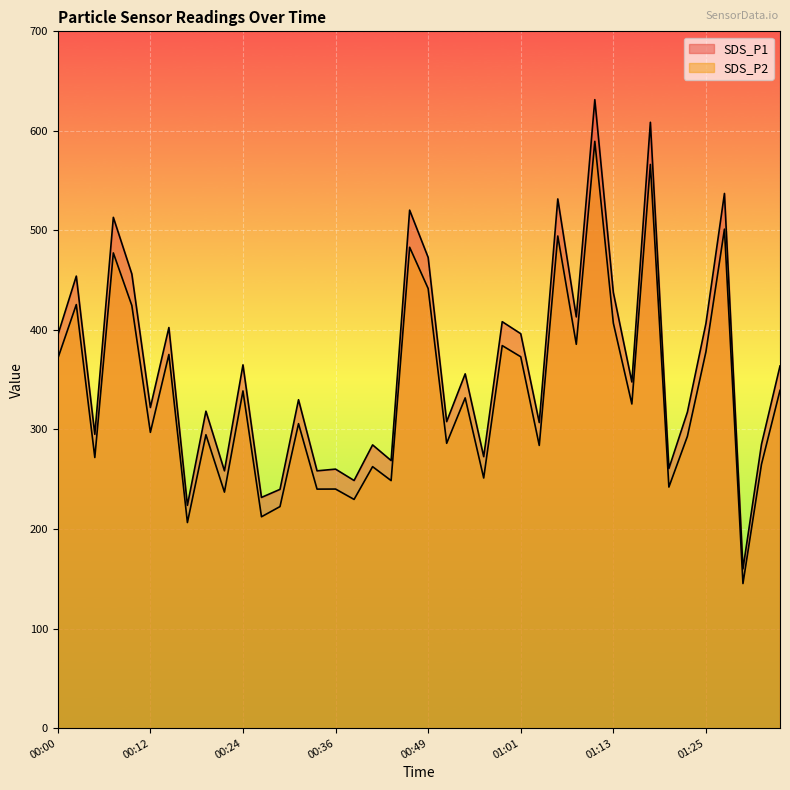

What position from the right is 00:29?

28